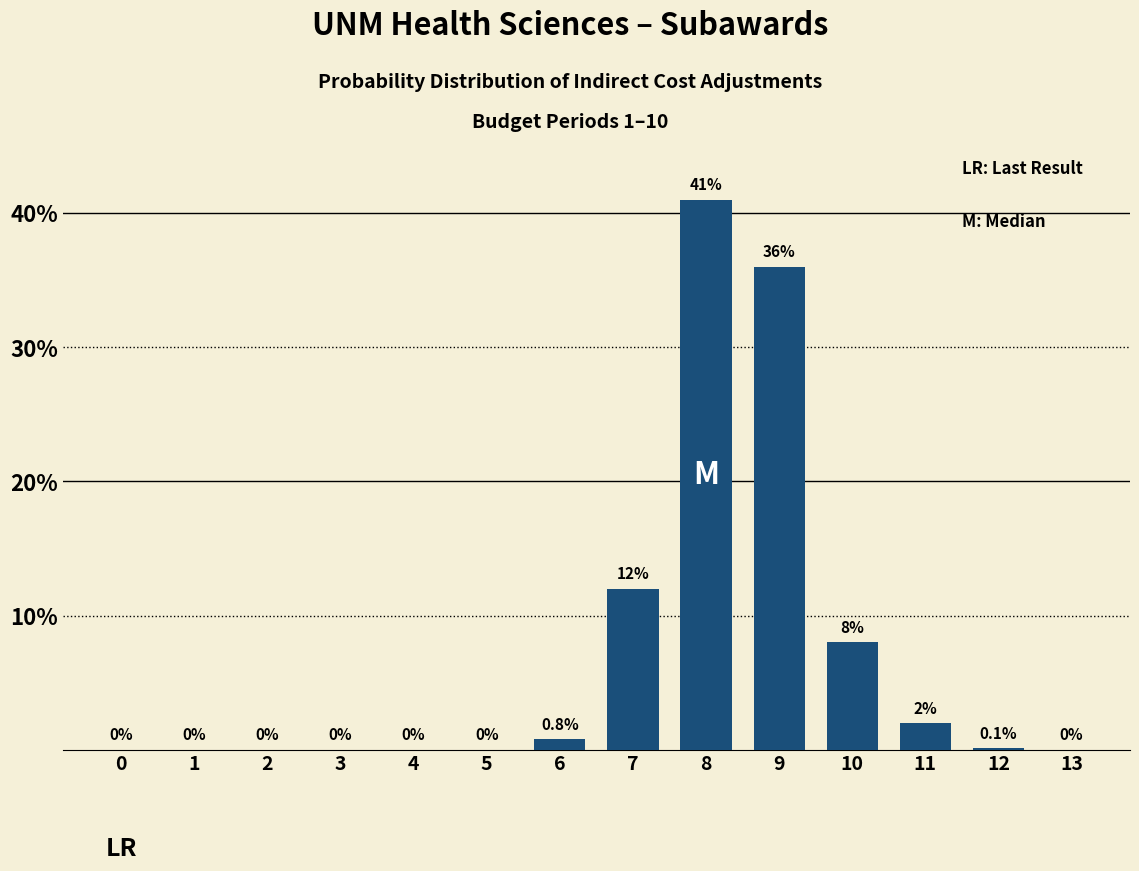

Reading left to right, extract all data points from this chart.

0=0.0	1=0.0	2=0.0	3=0.0	4=0.0	5=0.0	6=0.8	7=12.0	8=41.0	9=36.0	10=8.0	11=2.0	12=0.1	13=0.0